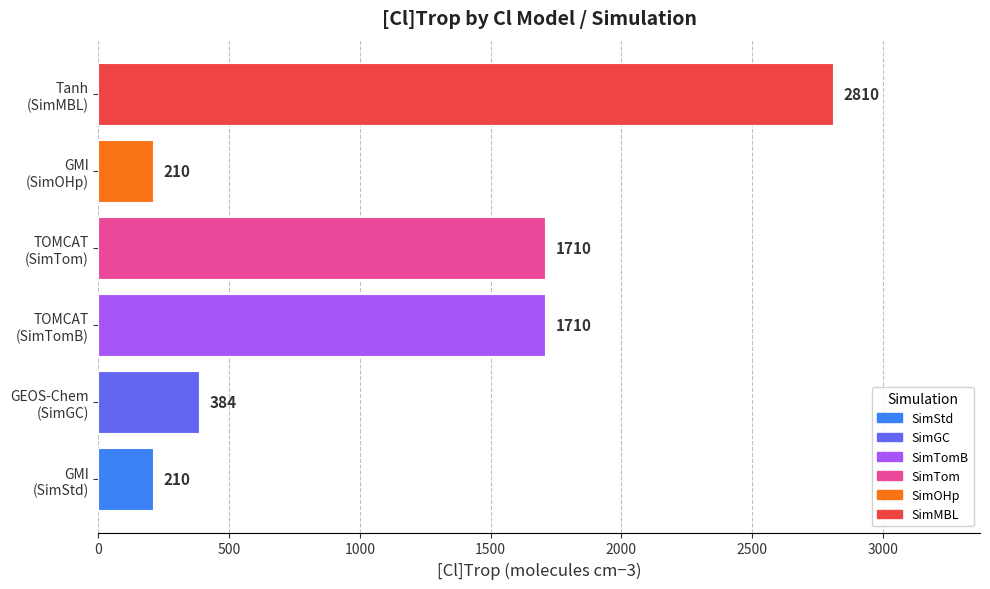

At which category does the chart reach its peak across all series?

Tanh
(SimMBL)